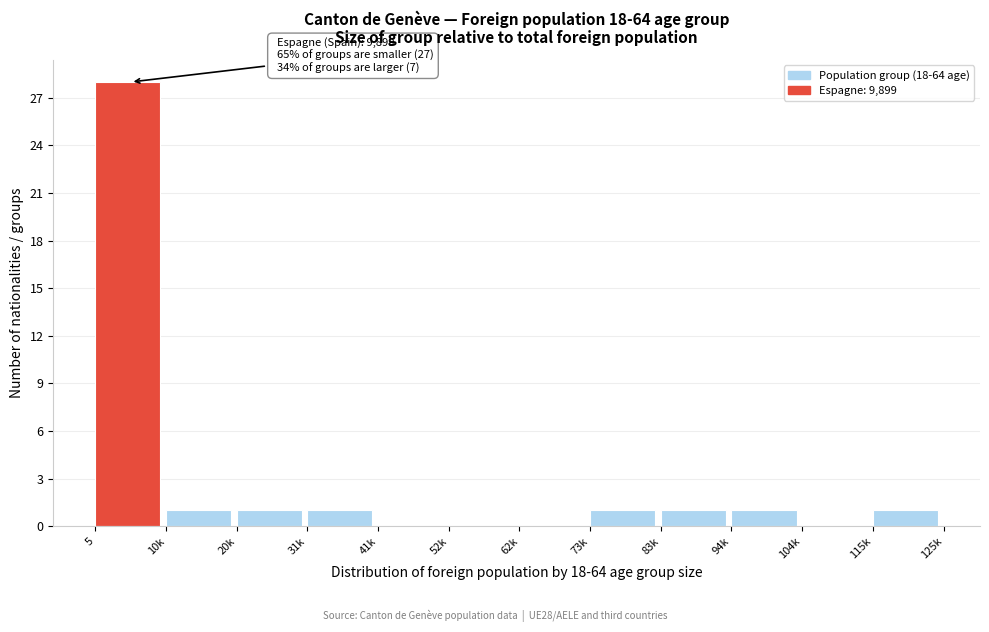

Reading right to left, list all the values displayed in this chart.

115k=1	104k=0	94k=1	83k=1	73k=1	62k=0	52k=0	41k=0	31k=1	20k=1	10k=1	5=28